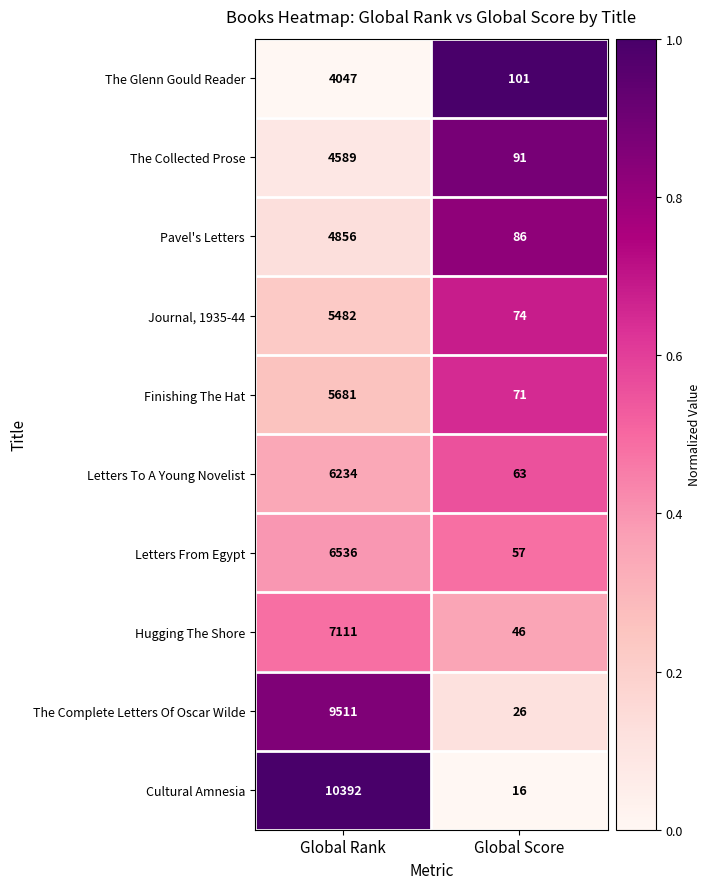

At which category is the sum across all series the highest?

Global Rank